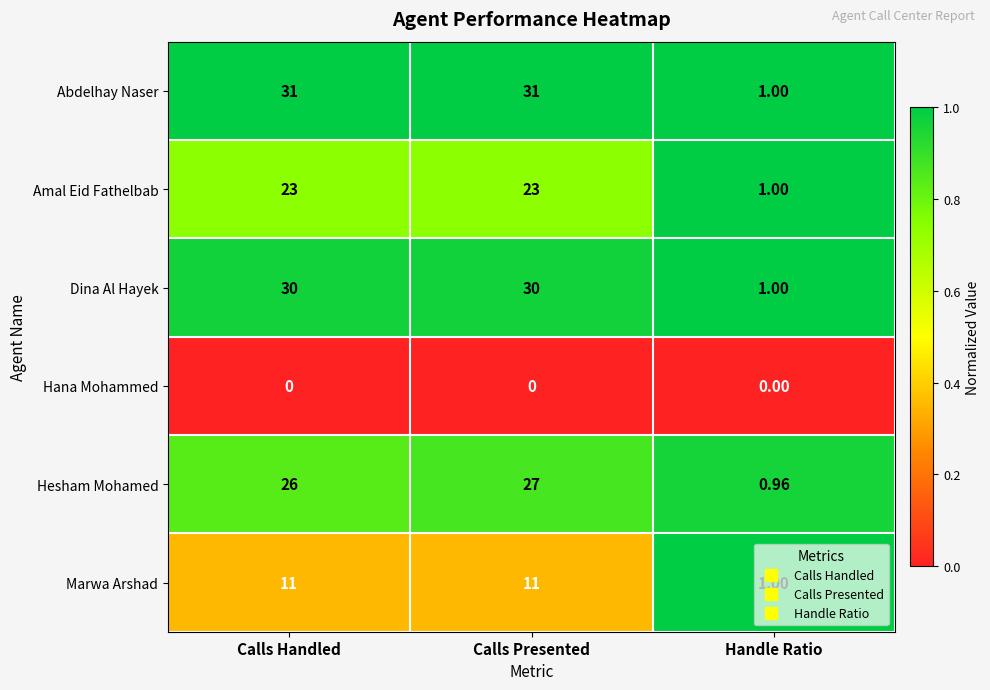

At which category is the sum across all series the highest?

Calls Presented